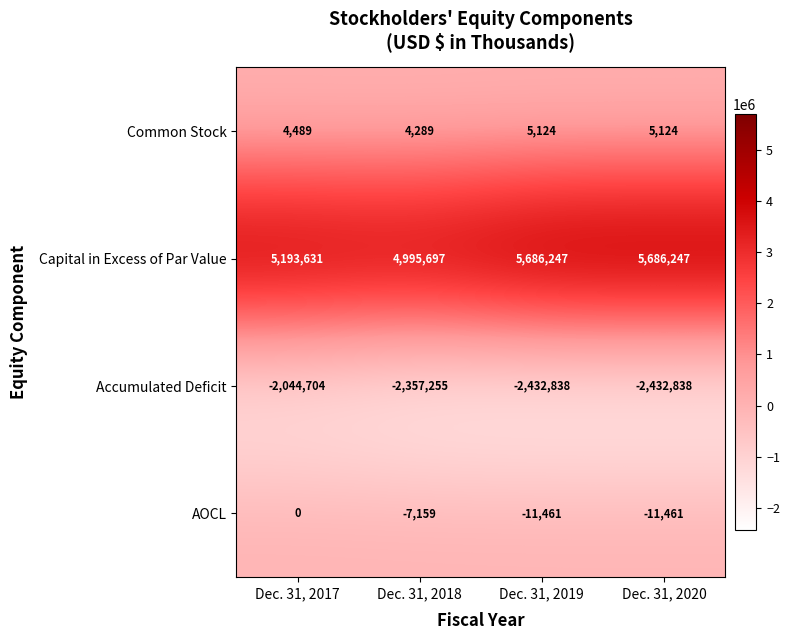

Is it true that AOCL equals -7159 at Dec. 31, 2018?

True